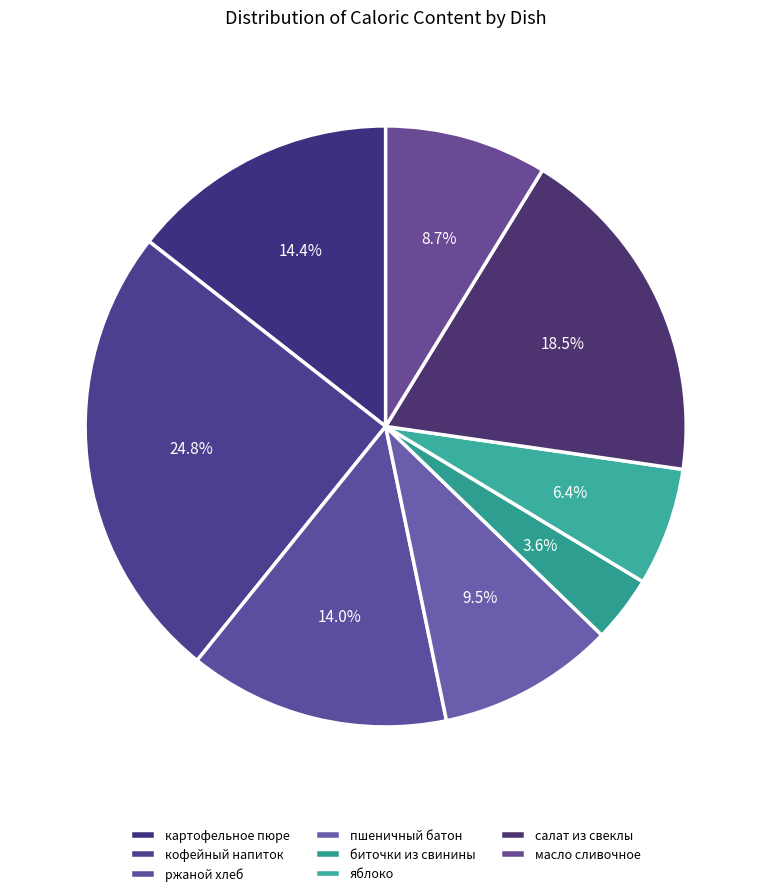

Is there a majority slice in this chart?

No